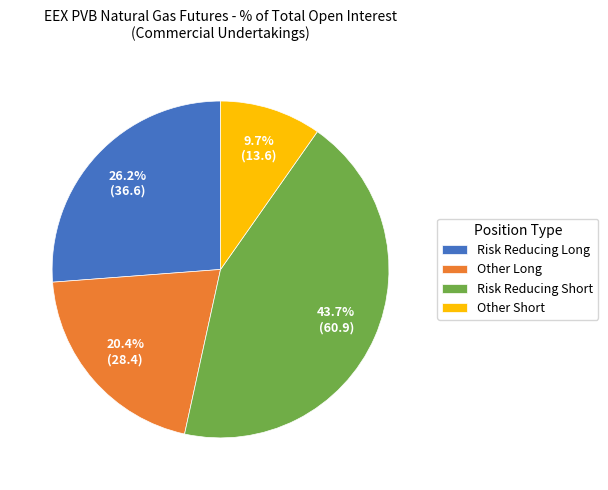

Which category has the biggest portion of the pie?

Risk Reducing Short